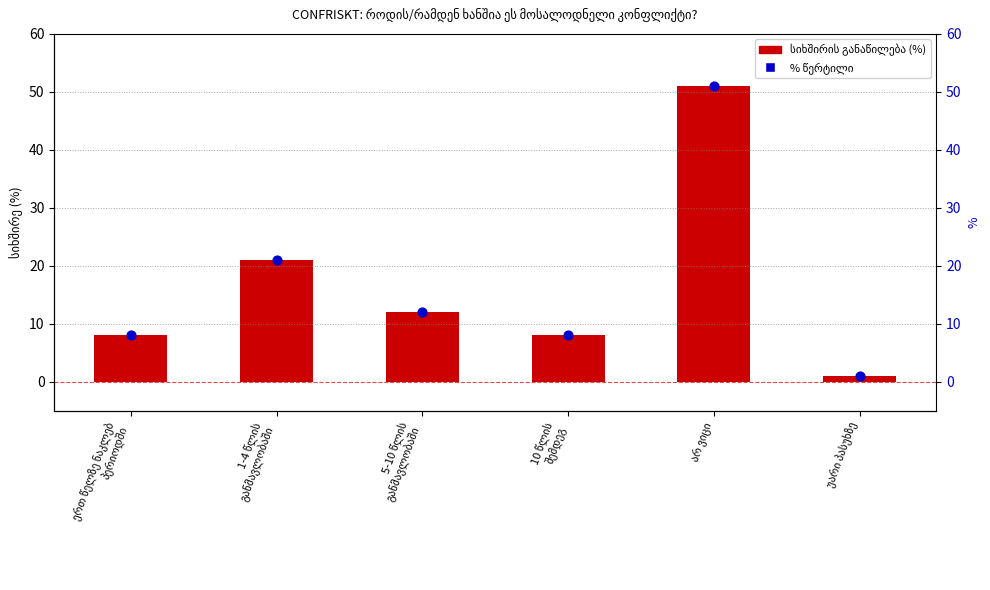

What is the total value across all series at 1-4 წლის
განმავლობაში?

42